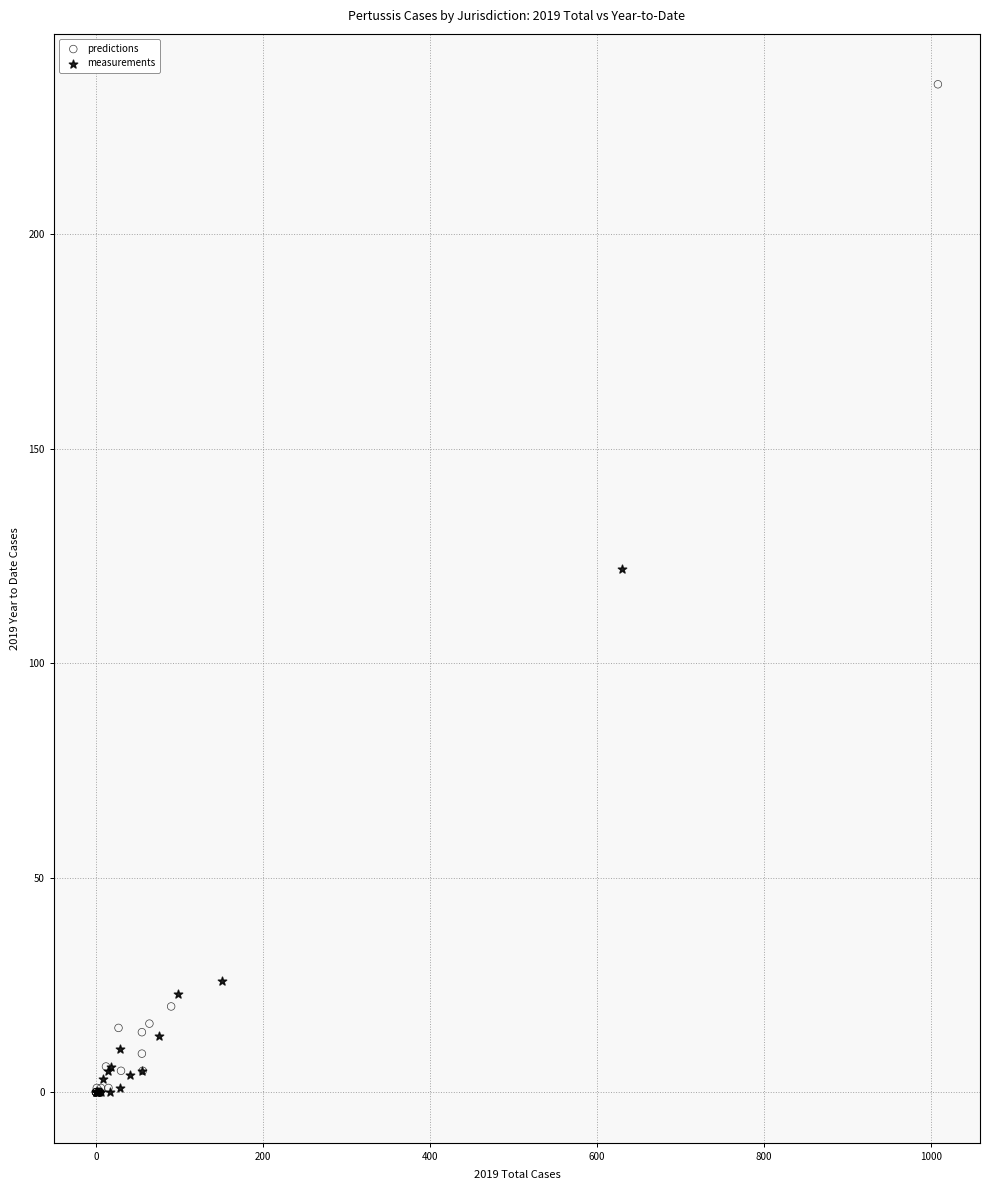

Which series has the widest spread of Y values?

predictions